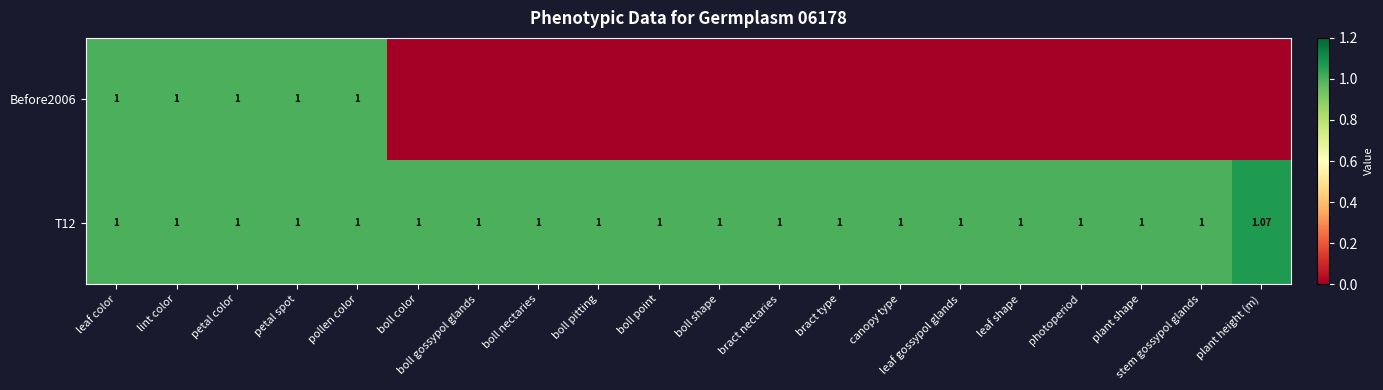

The value of T12 at plant shape is 1.0. True or false?

True